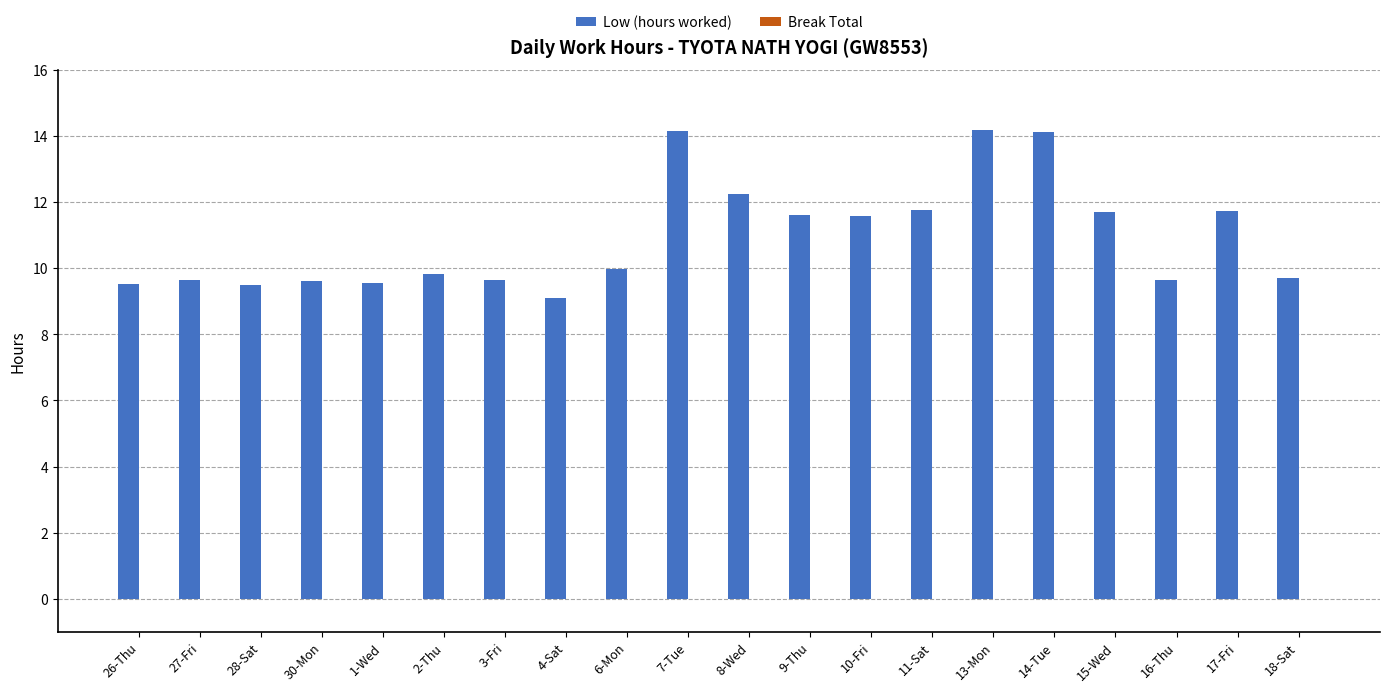

What is the change in value from 6-Mon to 8-Wed?

+2.3